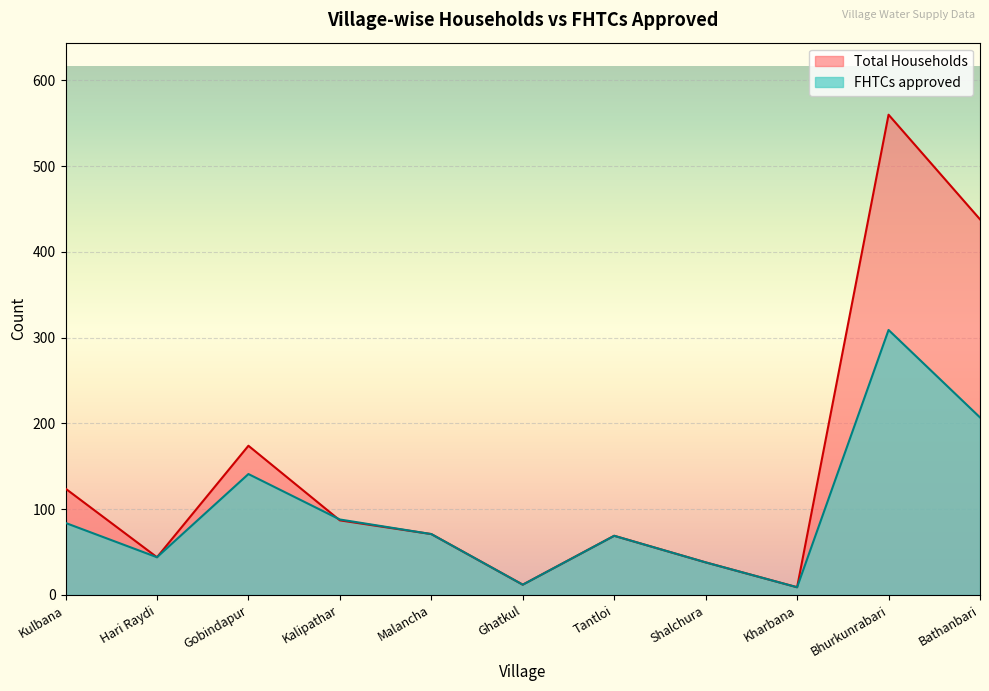

What is the difference between the FHTCs approved values at Tantloi and Kalipathar?

19